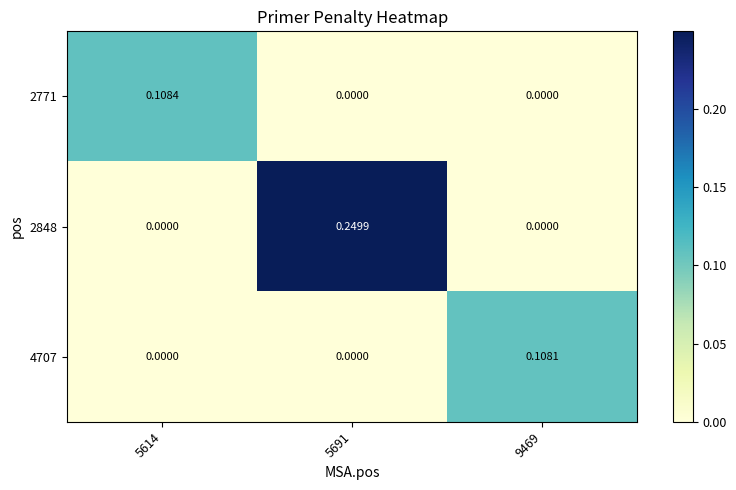

Rank the series at 5614 from highest to lowest value.

2771, 2848, 4707